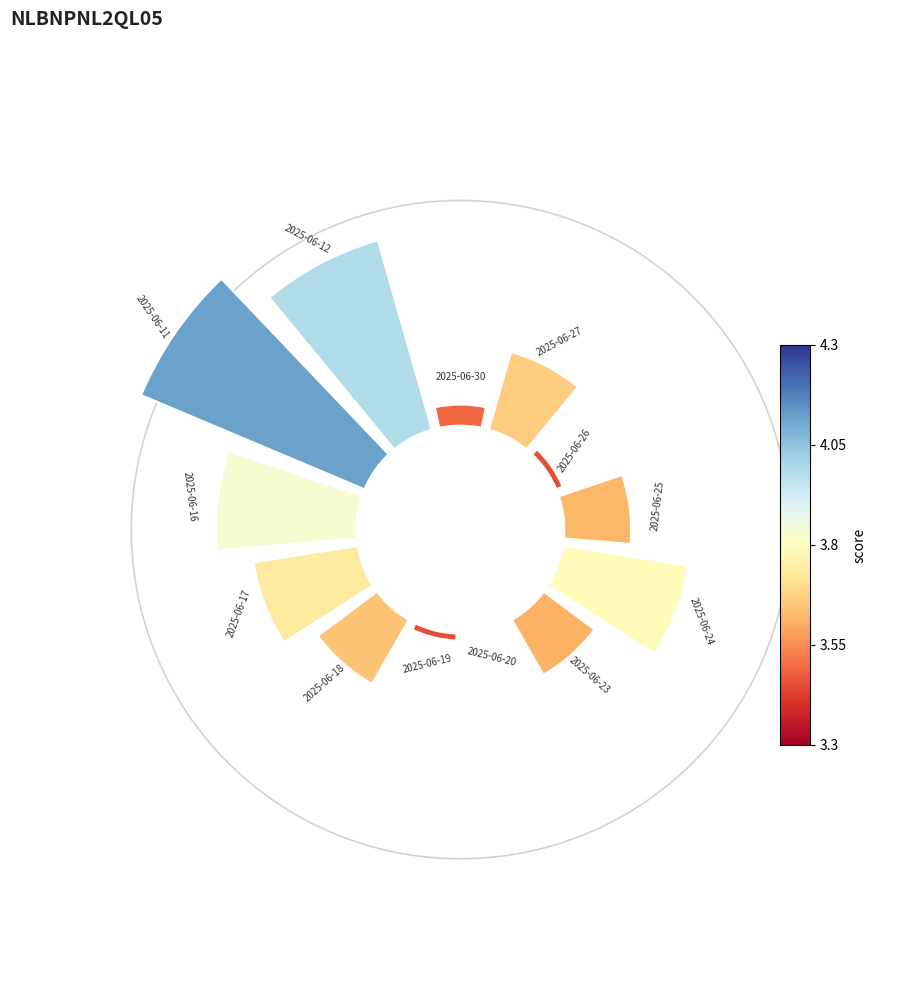

Which slice is the largest?

315°